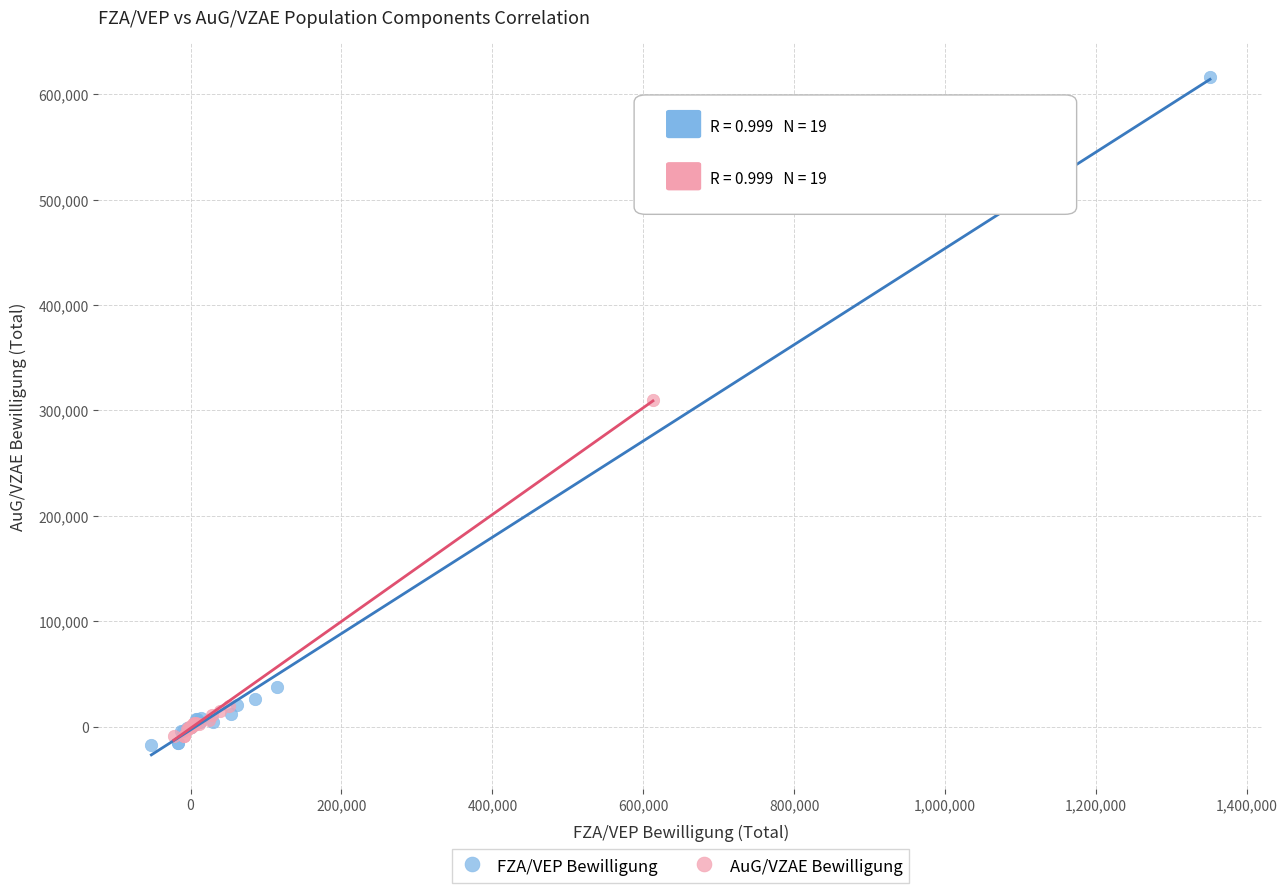

Which series has the largest Y range (max minus min)?

FZA/VEP Bewilligung